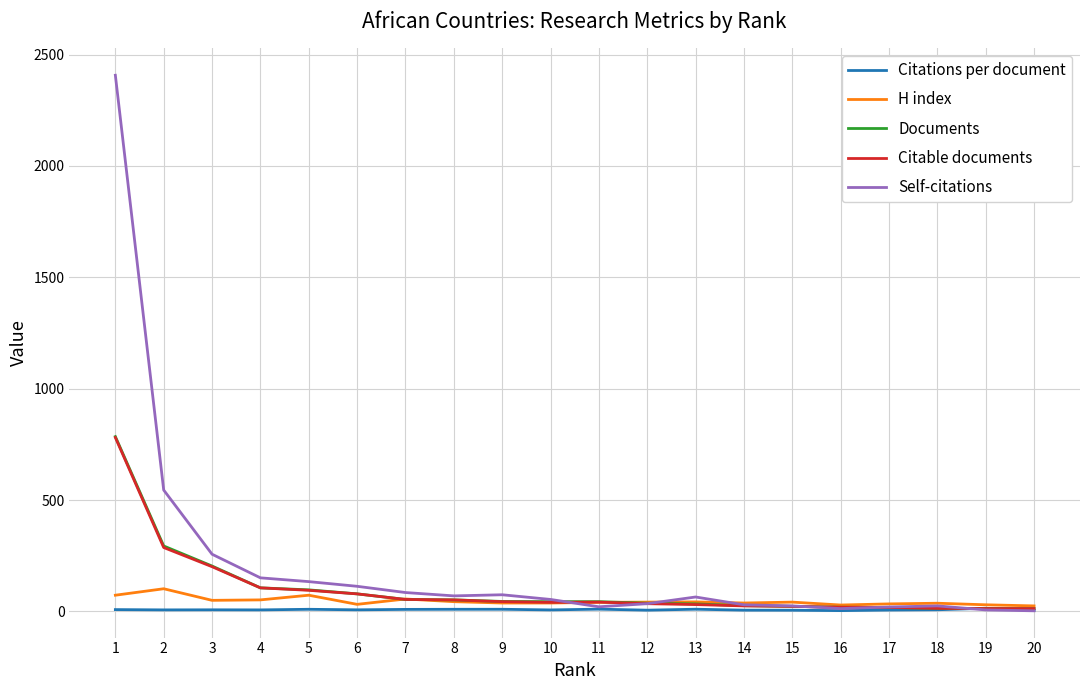

What is the difference between the second highest and minimum values in the Citations per document series?

6.6